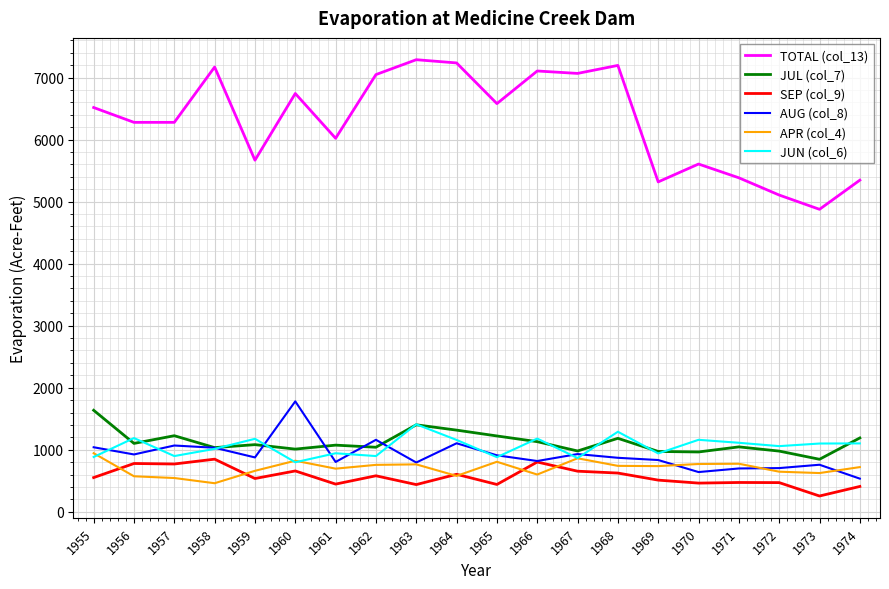

True or false: SEP (col_9) has more than 0 points higher than both neighbors.

True